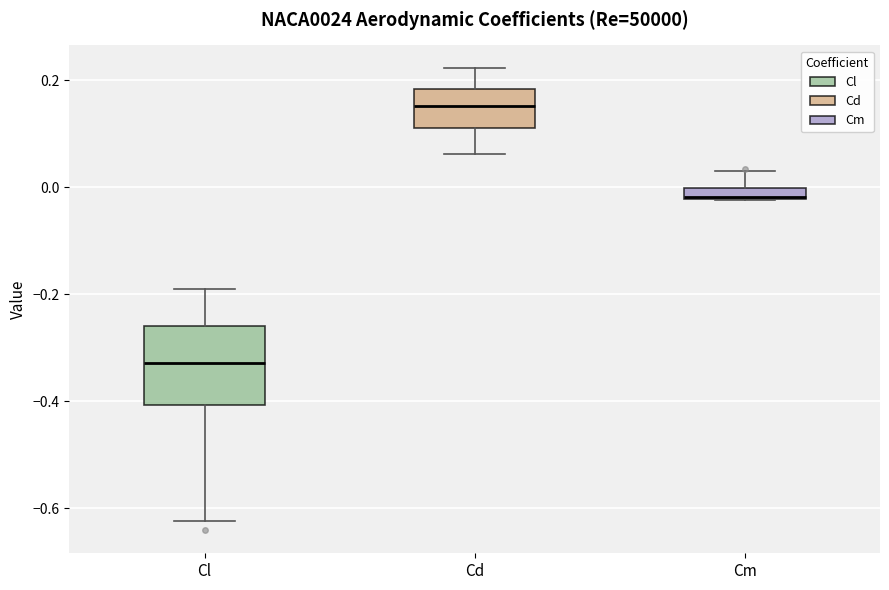

Where does the lower whisker of the box for Cd end on the y-axis? The values are not printed on the chart, so give them approximately, as read against the axis.

0.06